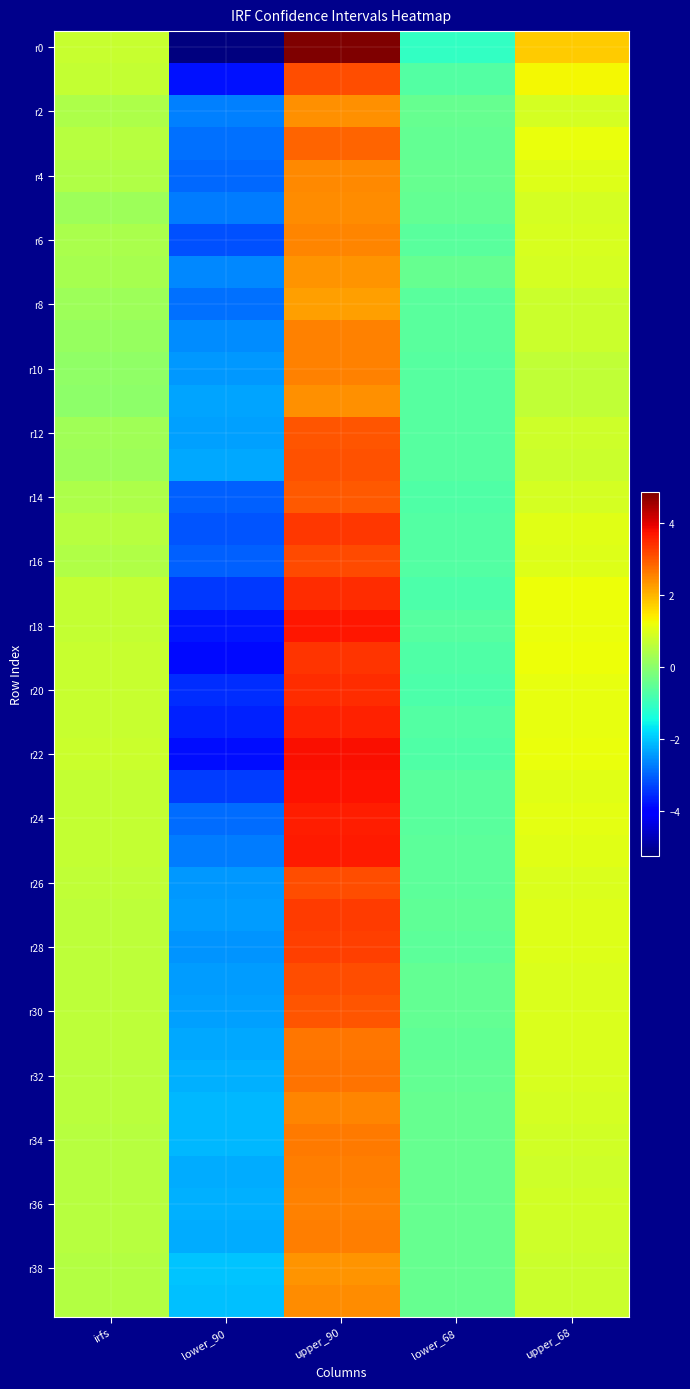

What is the minimum value shown in the chart?

-5.2